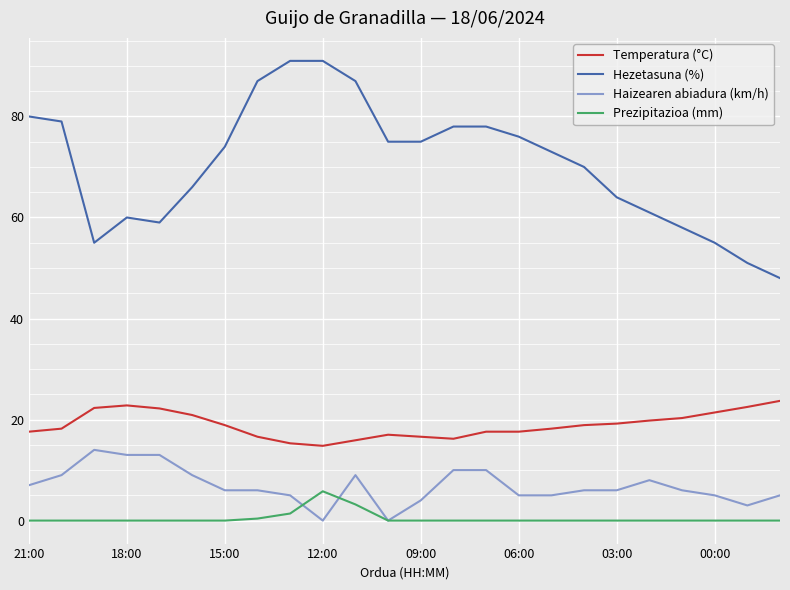

True or false: Temperatura (°C) and Prezipitazioa (mm) cross at least once.

False